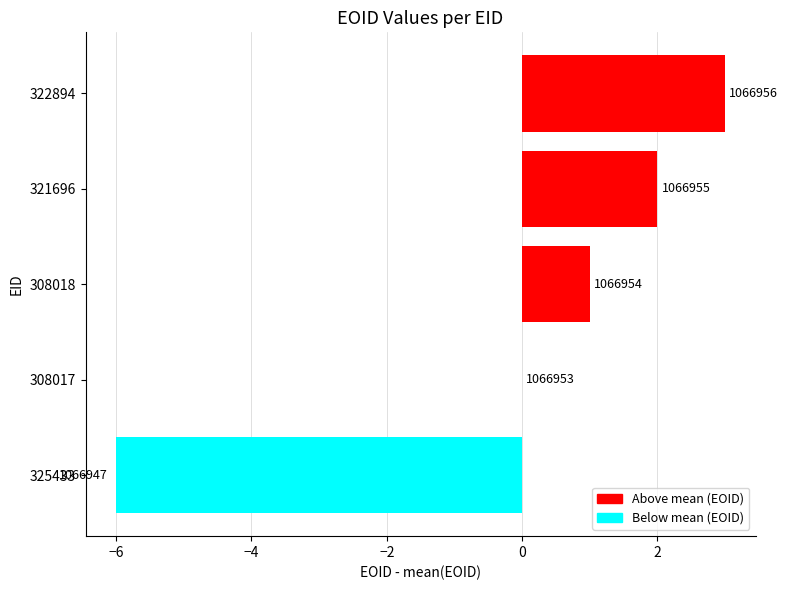

Are the bars horizontal?

Yes